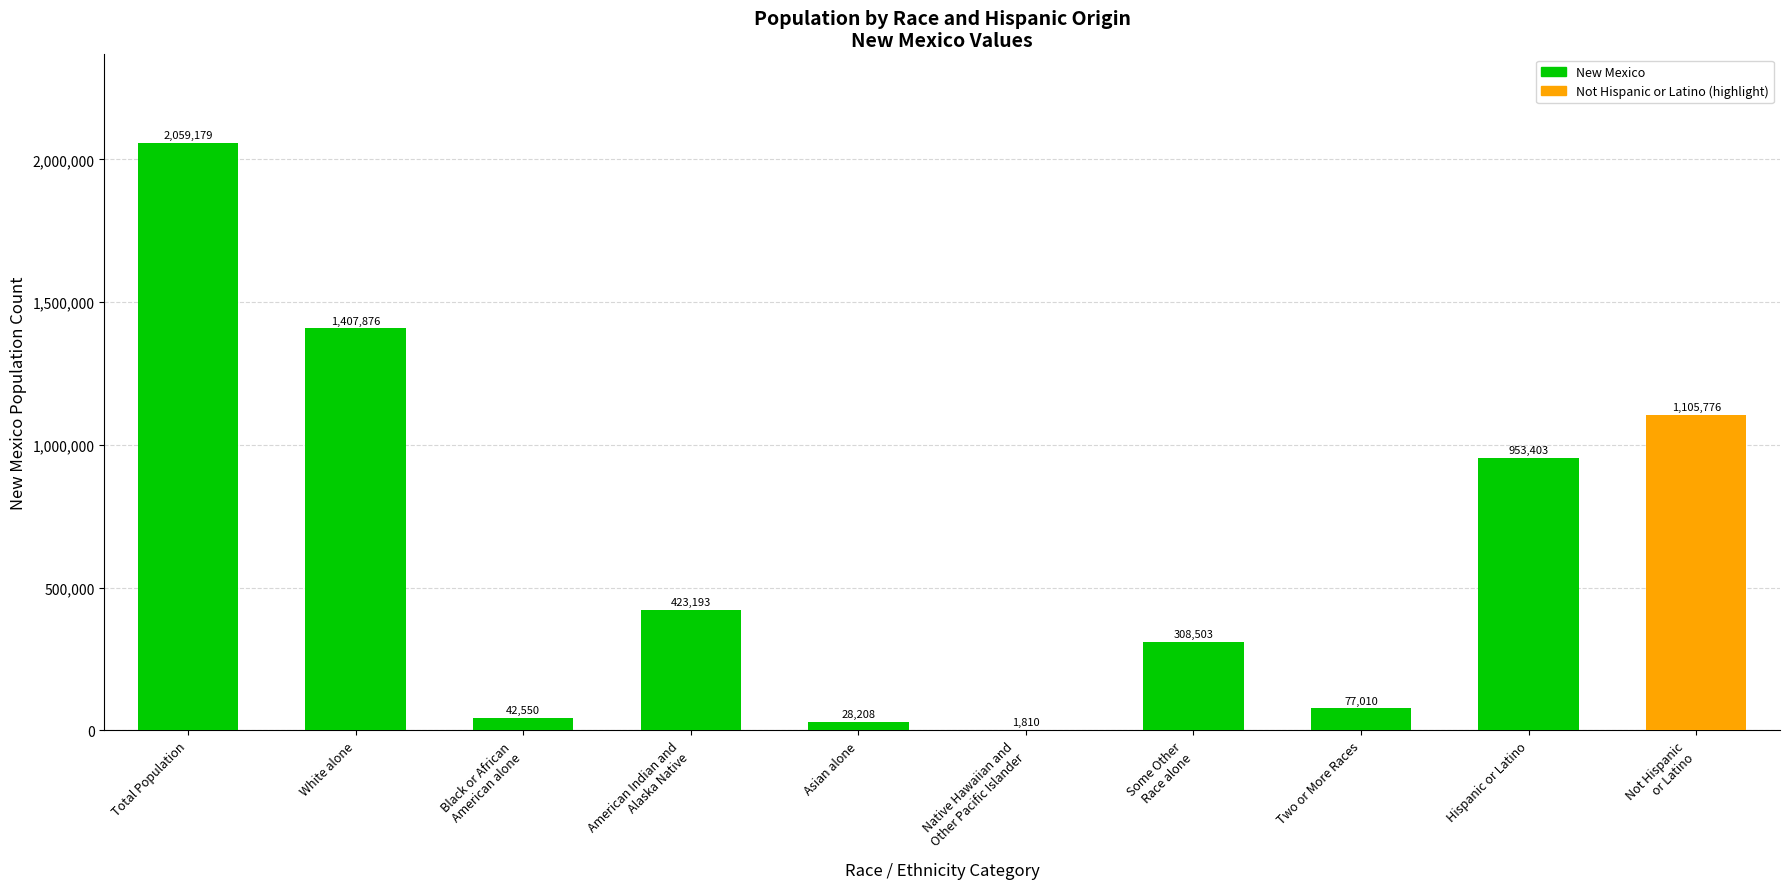

Reading left to right, transcribe all the data shown in this chart.

Total Population=2059179	White alone=1407876	Black or African
American alone=42550	American Indian and
Alaska Native=423193	Asian alone=28208	Native Hawaiian and
Other Pacific Islander=1810	Some Other
Race alone=308503	Two or More Races=77010	Hispanic or Latino=953403	Not Hispanic
or Latino=1105776